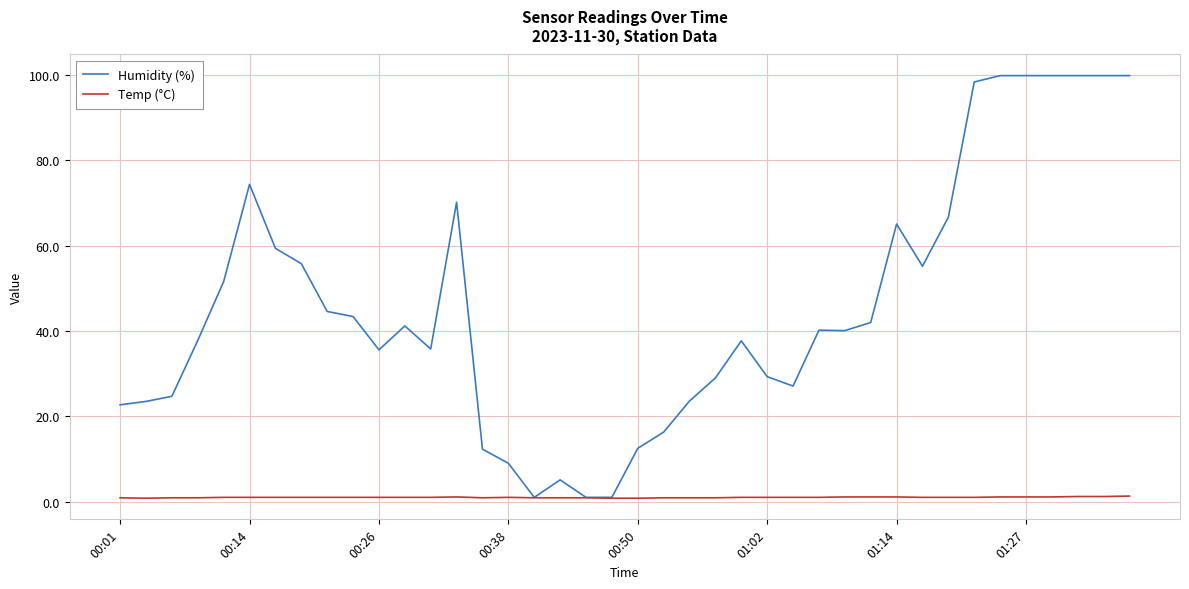

Does the chart display data point markers on the line(s)?

No